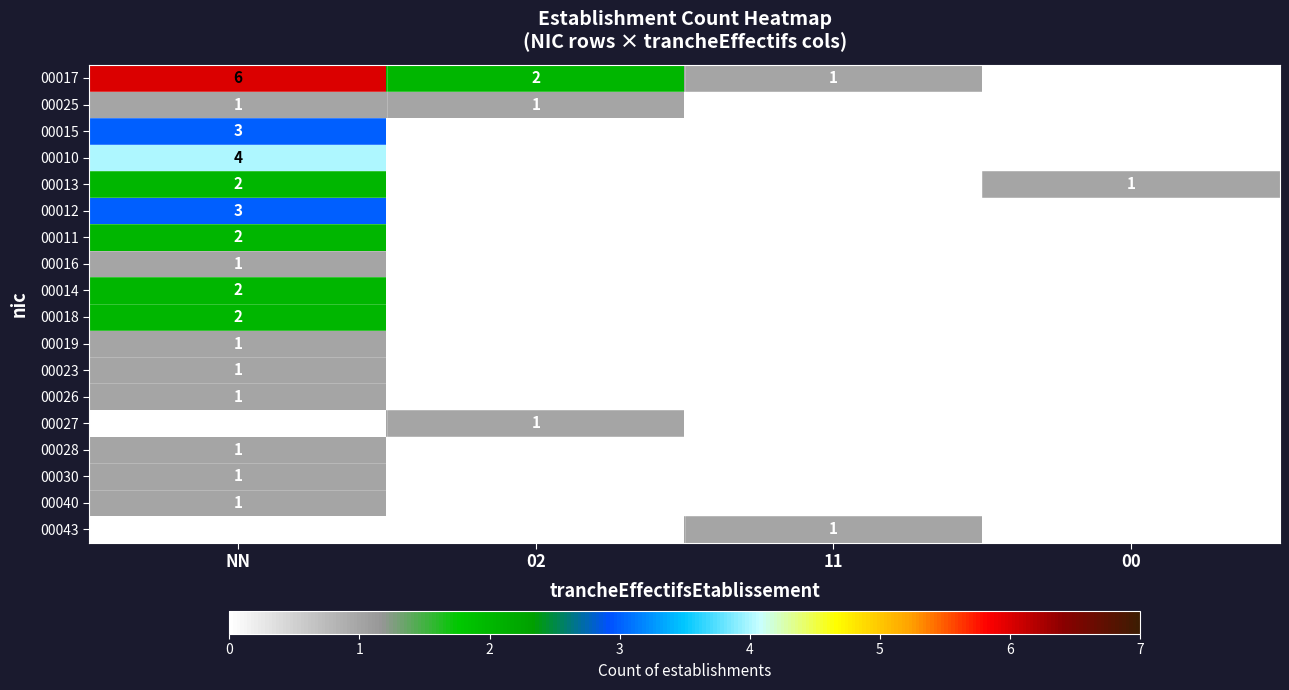

At which label does 00014 reach its peak?

NN